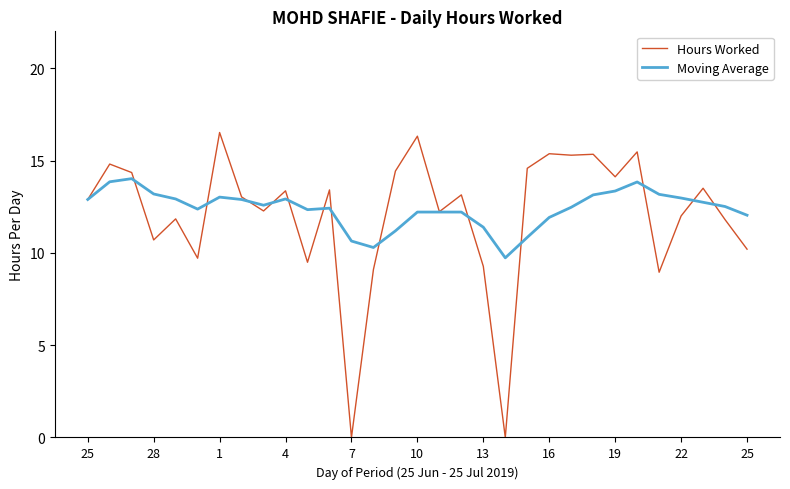

What is the maximum value shown in the chart?

16.5